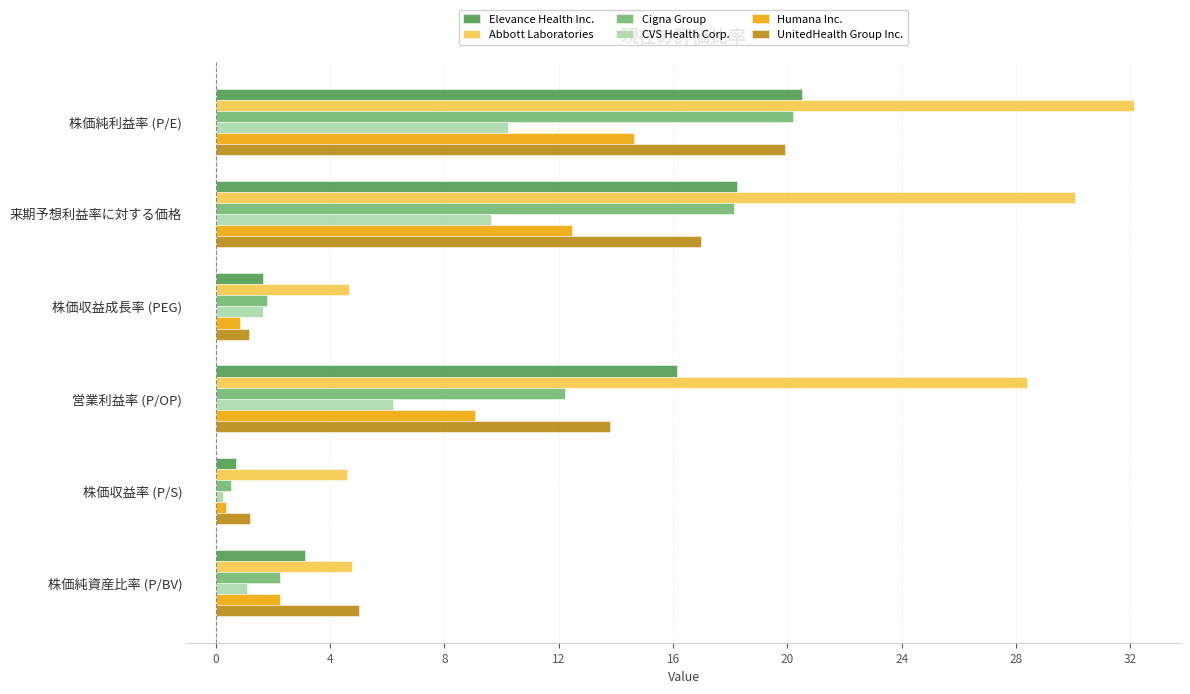

What are all the series names shown in the legend?

Elevance Health Inc., Abbott Laboratories, Cigna Group, CVS Health Corp., Humana Inc., UnitedHealth Group Inc.